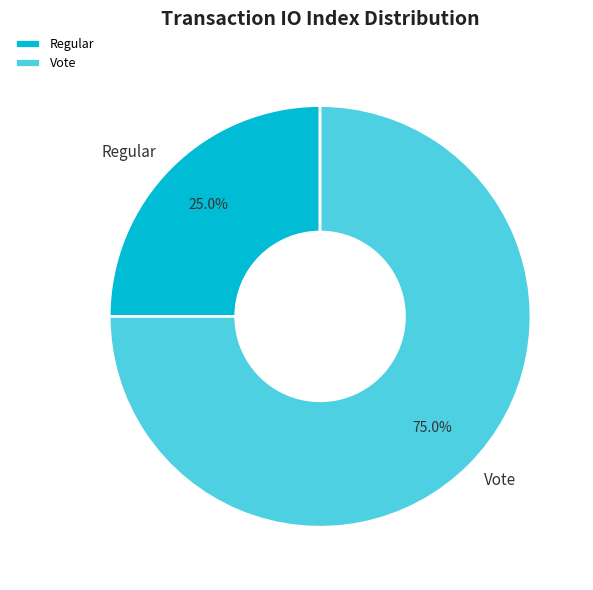

To the nearest percent, what is the average slice percentage?

50%